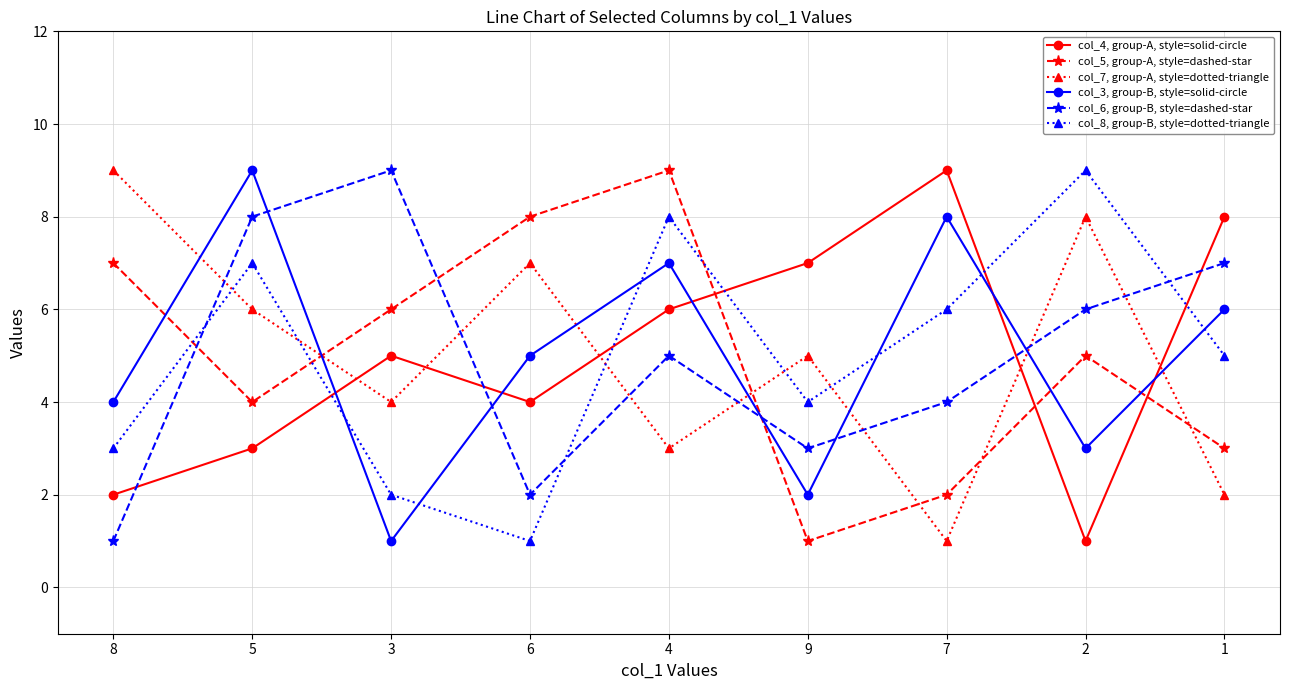

What is the lowest value of the col_5, group-A, style=dashed-star series?

1